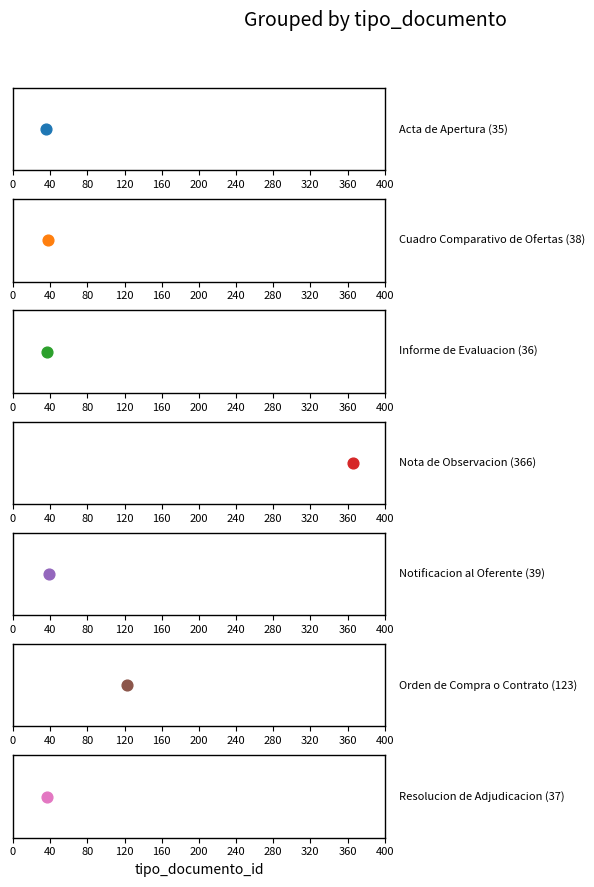

Which has a higher value, Cuadro Comparativo de Ofertas or Orden de Compra o Contrato?

Orden de Compra o Contrato